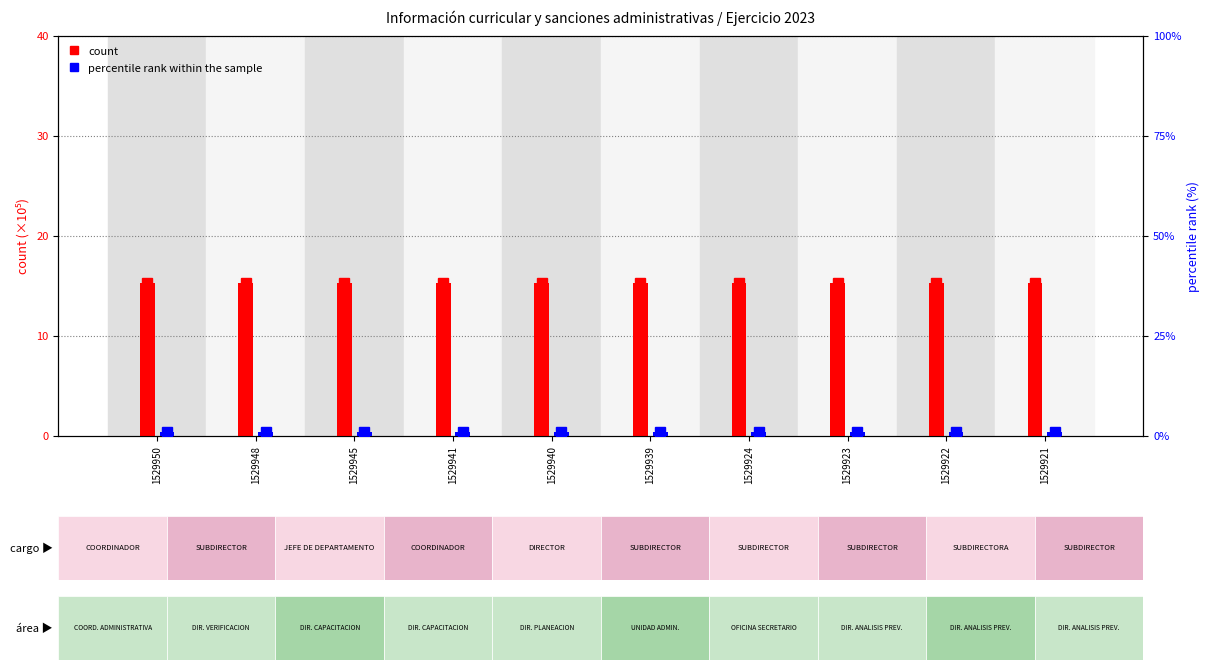

What is the minimum value shown in the chart?

1.0